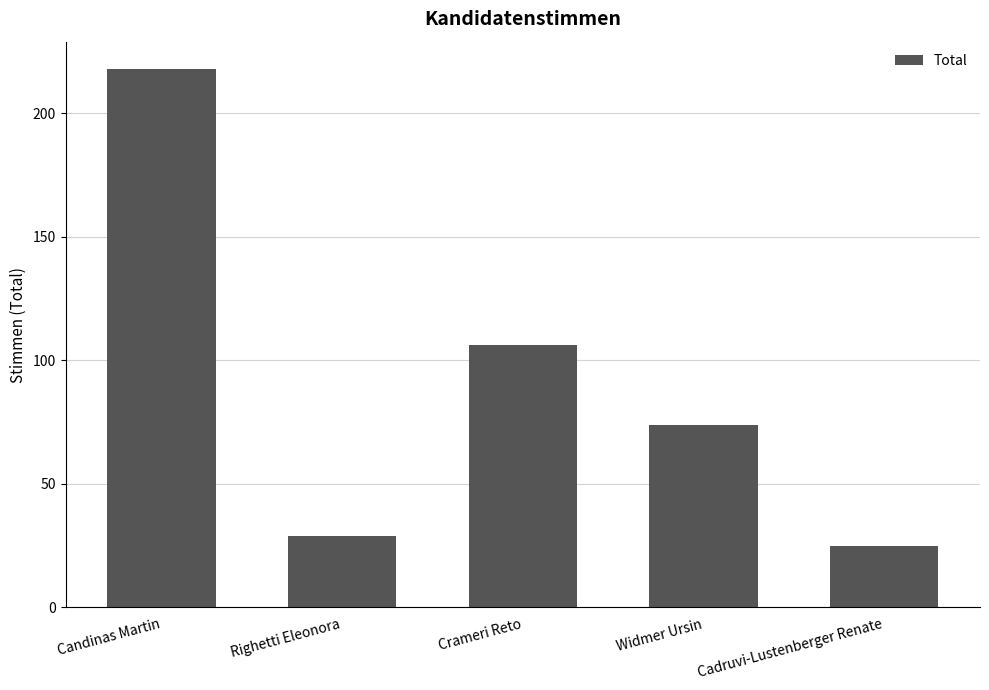

What is the value of the 4th bar from the left?

74